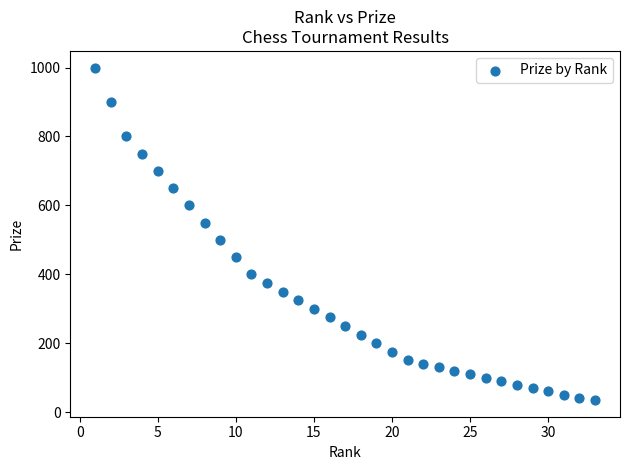

What Y value in the scatter plot is closest to 517?

500